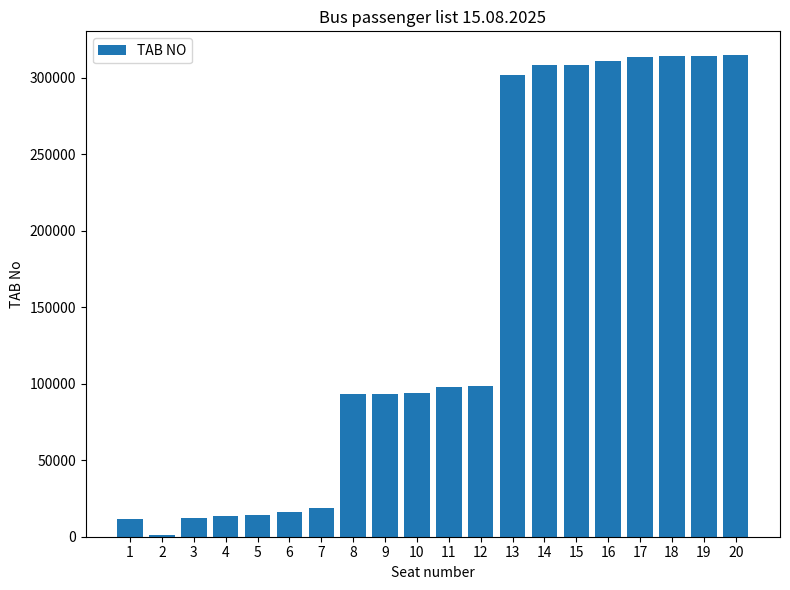

What is the difference between the values at 5 and 10?

79414